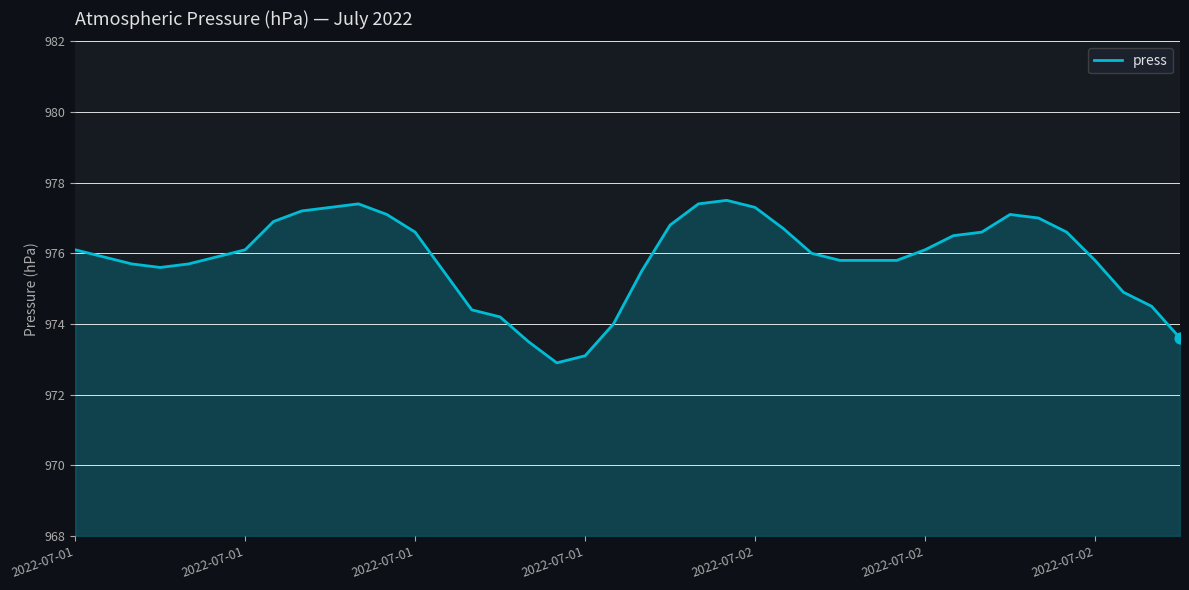

What is the difference between the maximum and minimum values?

4.6